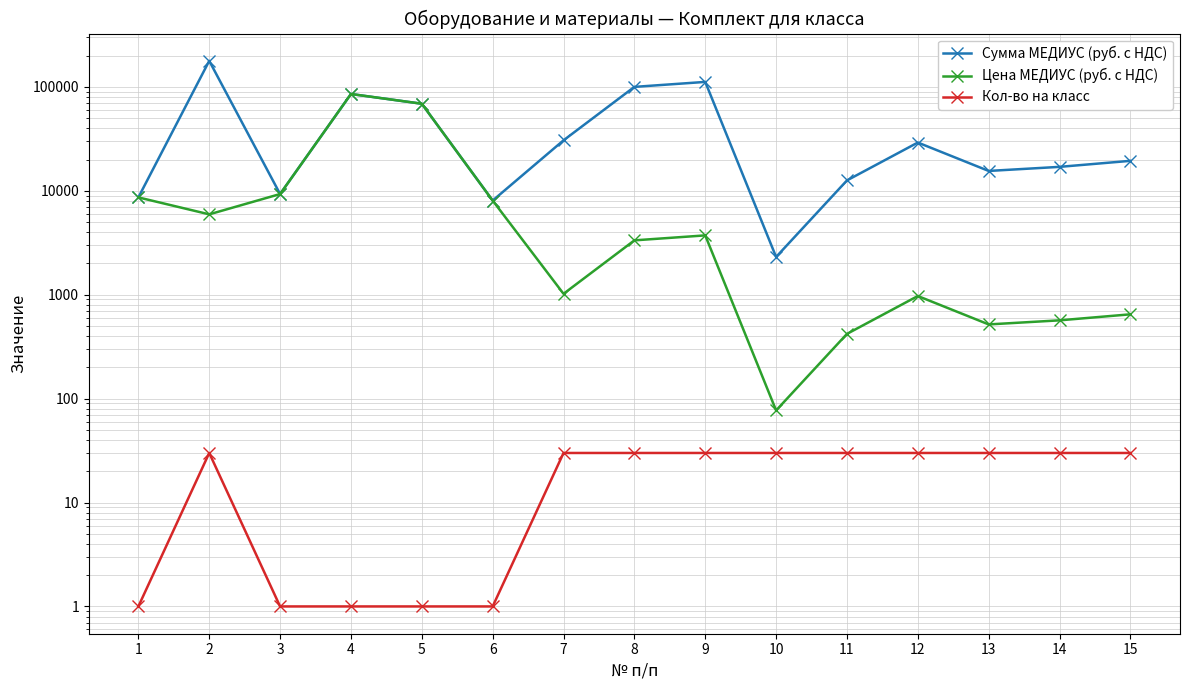

True or false: Сумма МЕДИУС (руб. с НДС) and Кол-во на класс cross at least once.

False